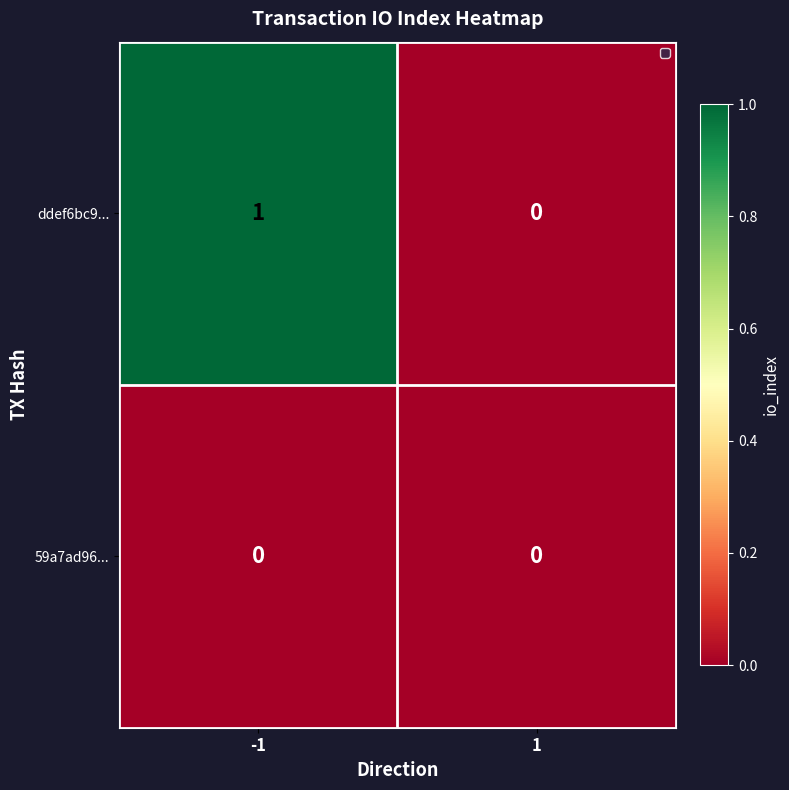

Rank the series by their average value, from lowest to highest.

59a7ad96..., ddef6bc9...